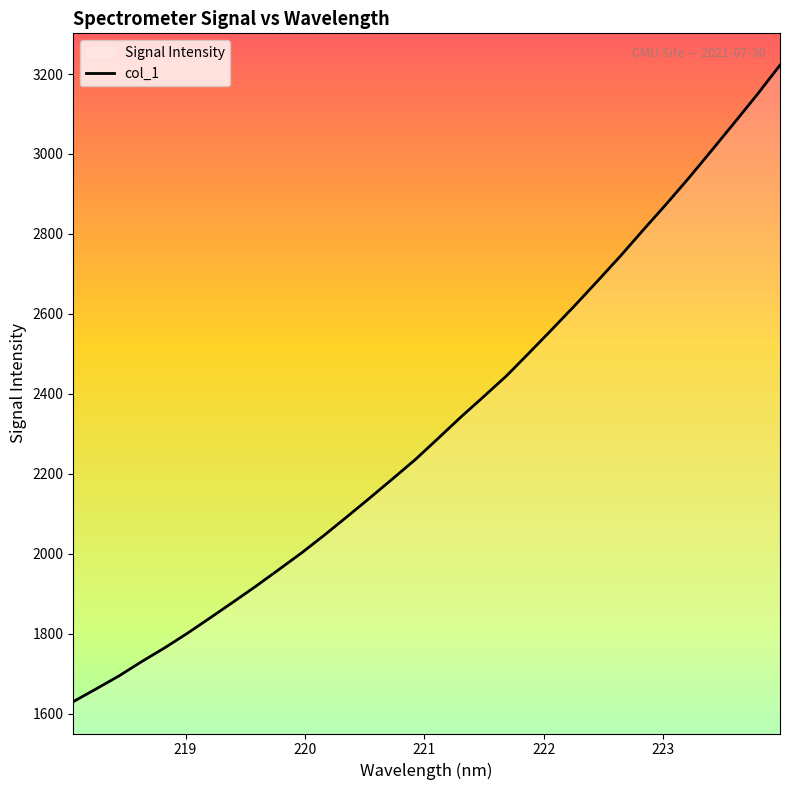

Does the chart have visible grid lines?

No